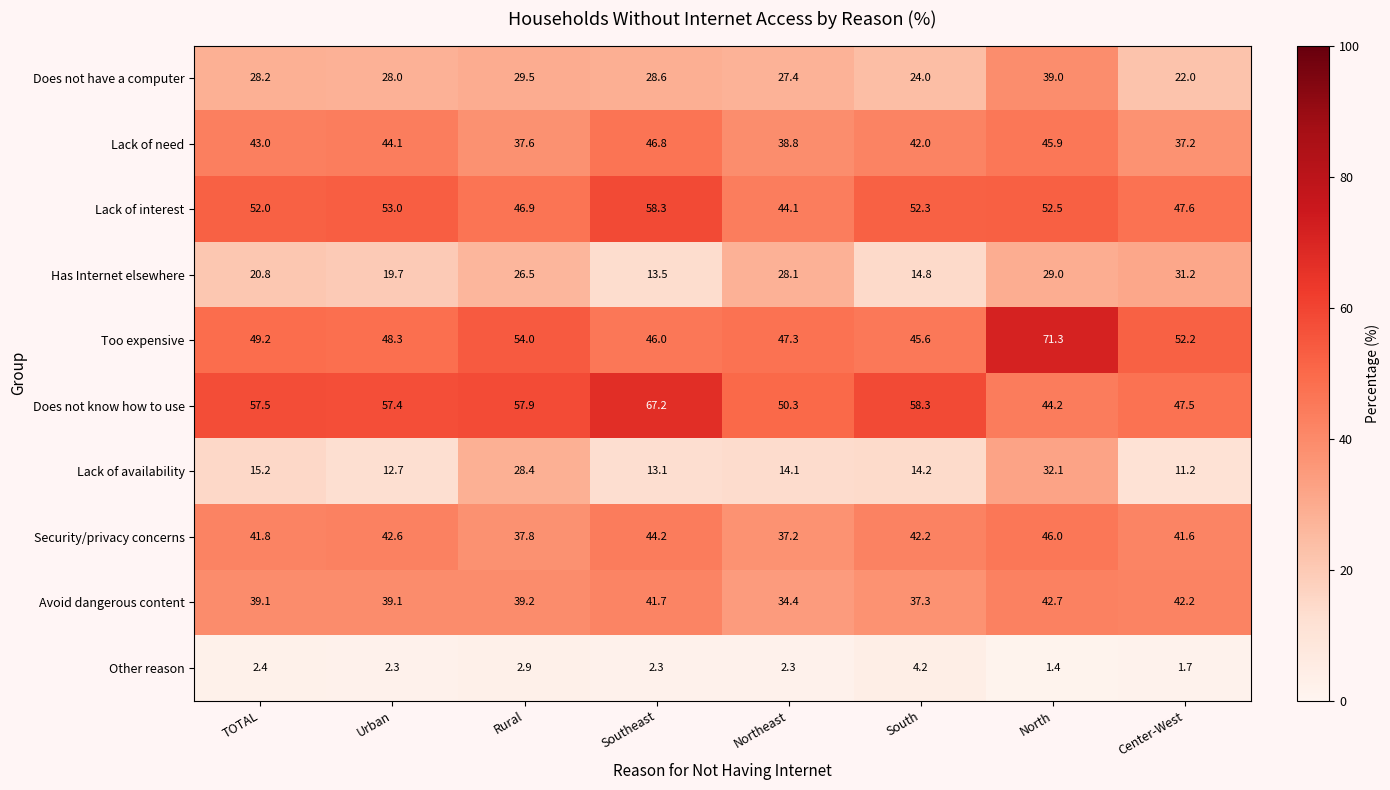

What is the total value across all series at Urban?

347.2